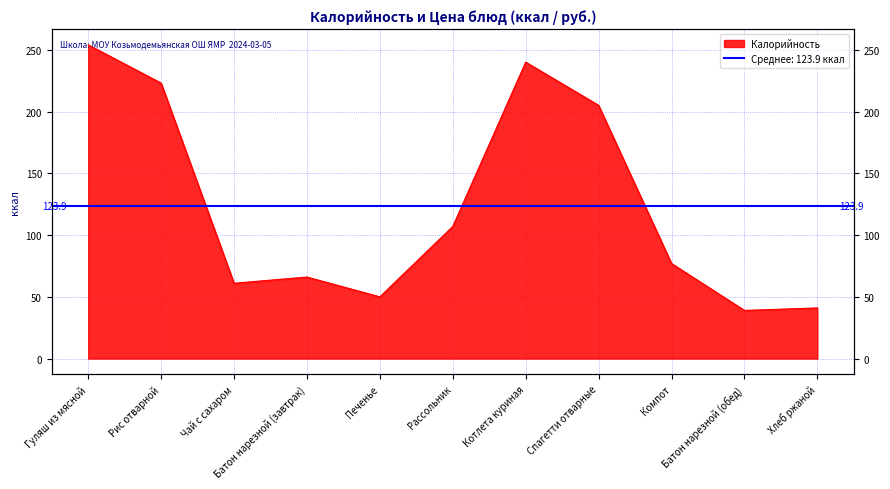

At which category does the data reach its first local valley?

Чай с сахаром